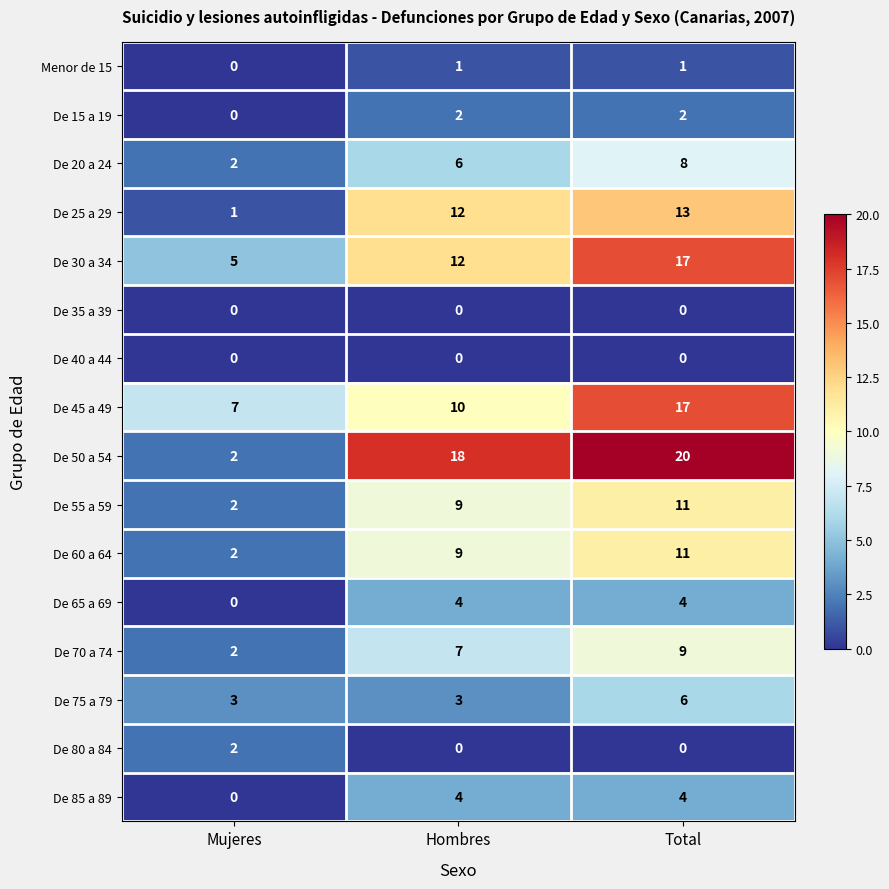

Count the Menor de 15 values in the range 0 to 1.

3